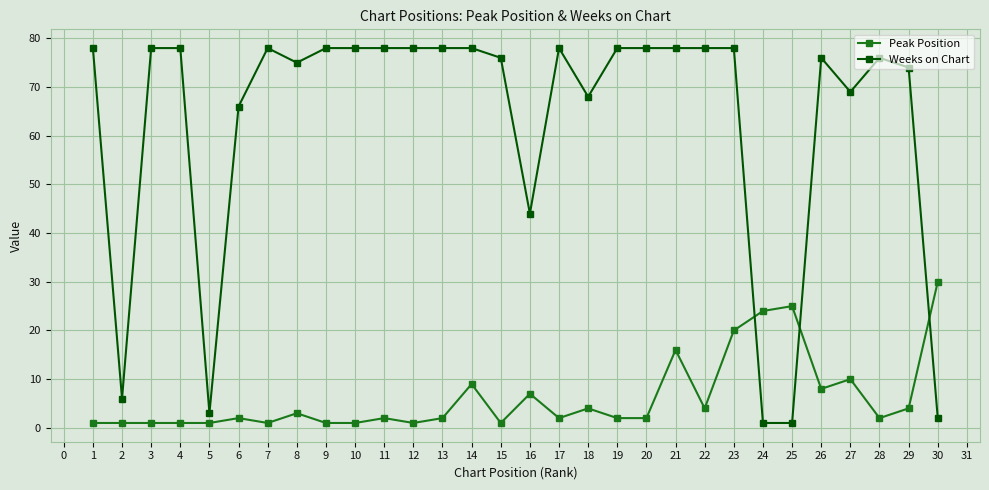

Rank the series by their average value, from highest to lowest.

Weeks on Chart, Peak Position